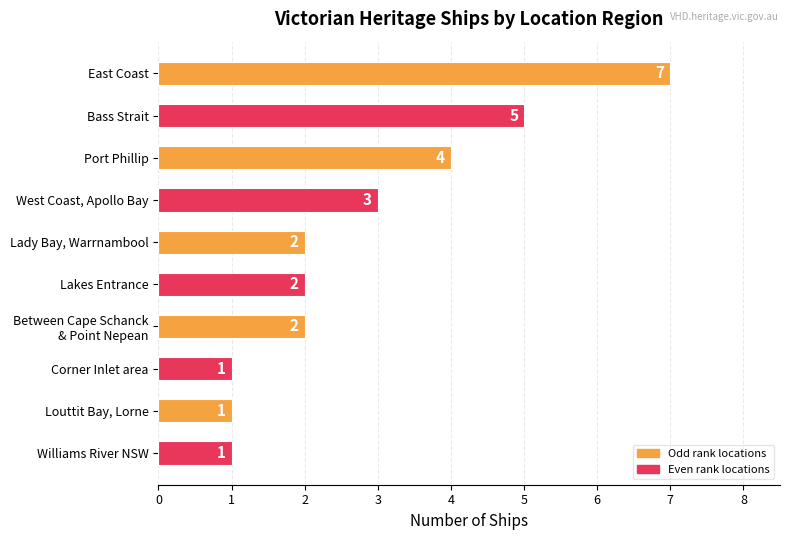

What is the maximum value shown in the chart?

7